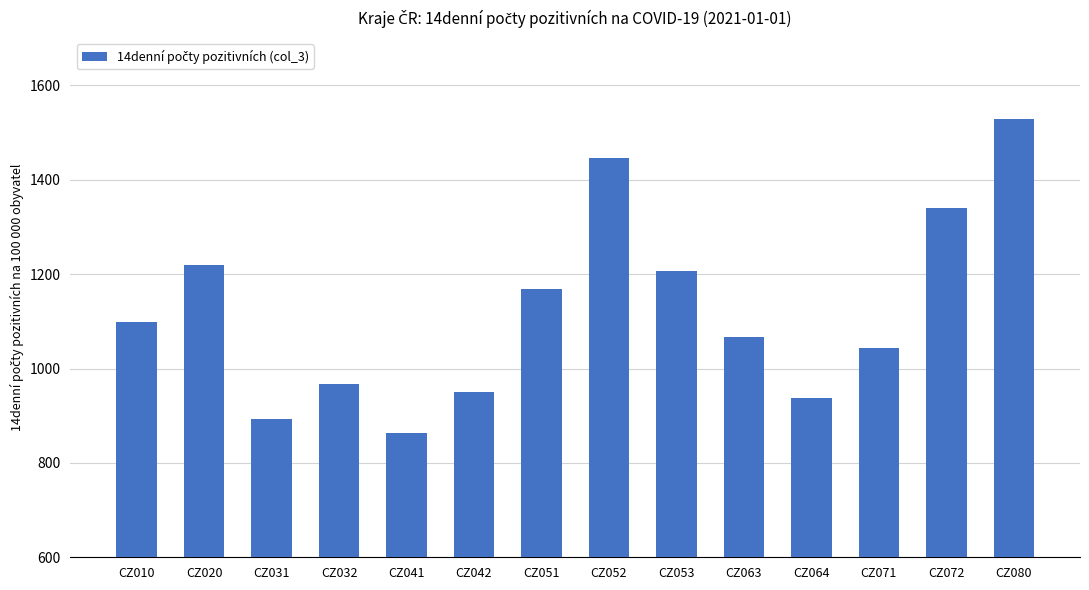

Where is the data nearest to the value 1195?

CZ053